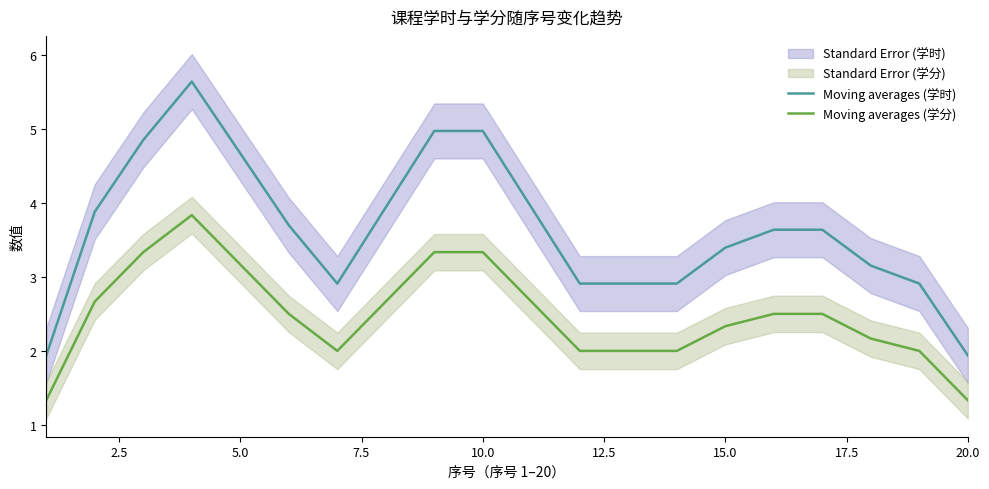

True or false: Moving averages (学分) and Moving averages (学时) intersect in this chart.

False